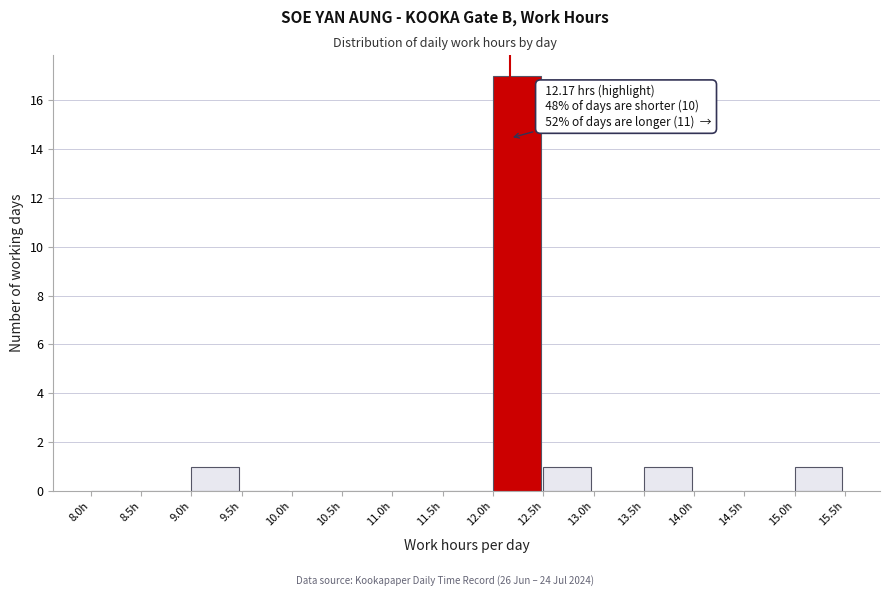

Which range on the x-axis has the tallest bar?

12.0 to 12.5